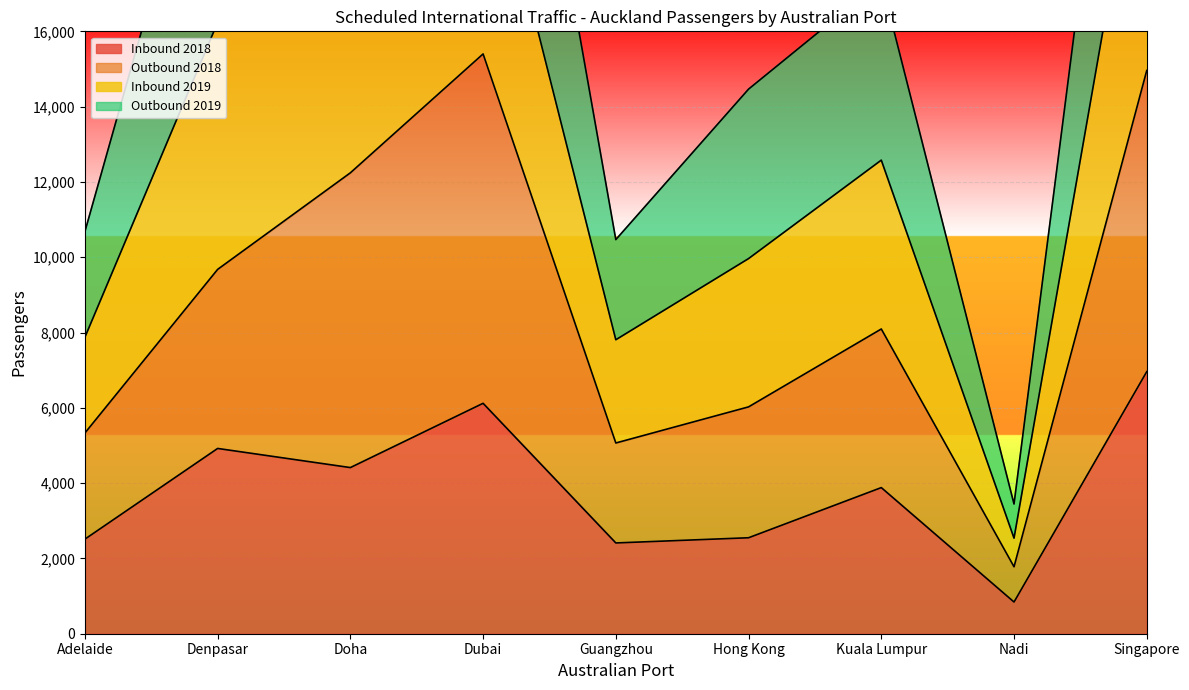

Which category has the lowest value in the Inbound 2018 series?

Nadi